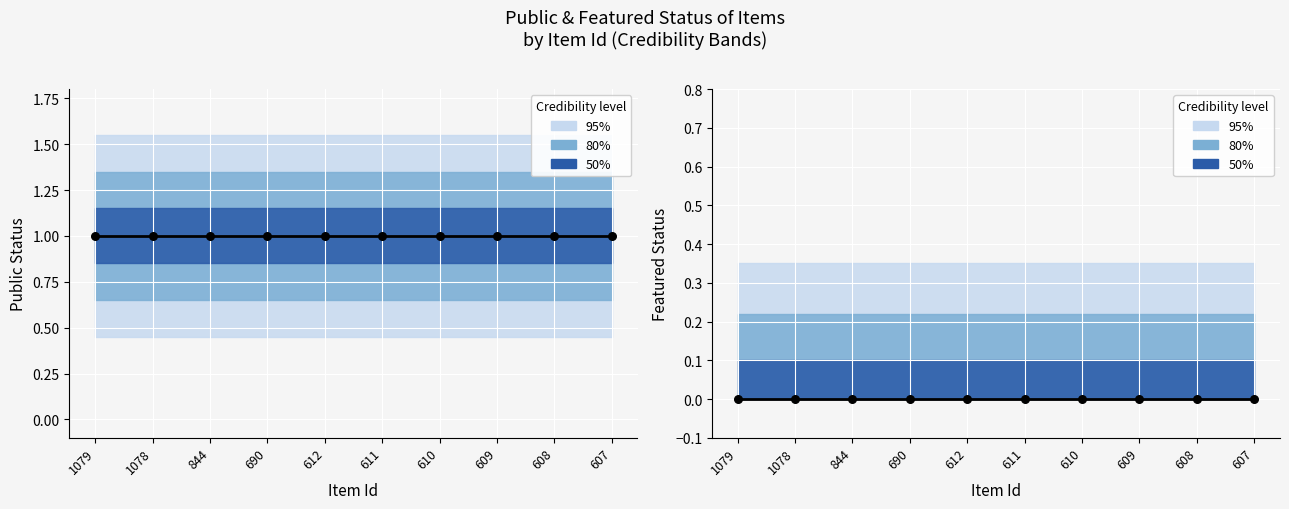

Which series has the largest Y range (max minus min)?

public